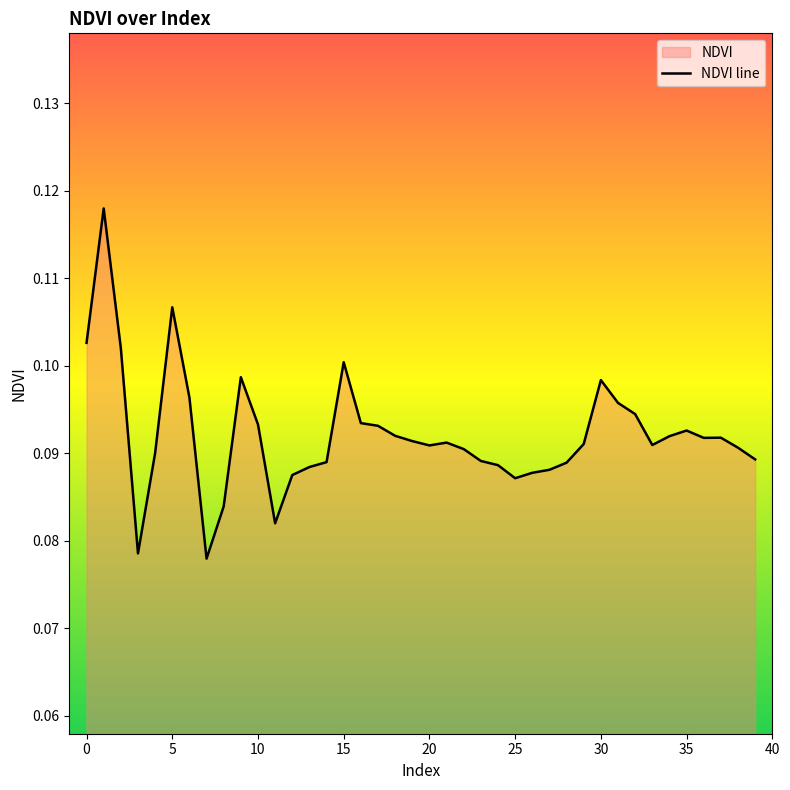

True or false: the data shows 0.1 at 38.

True